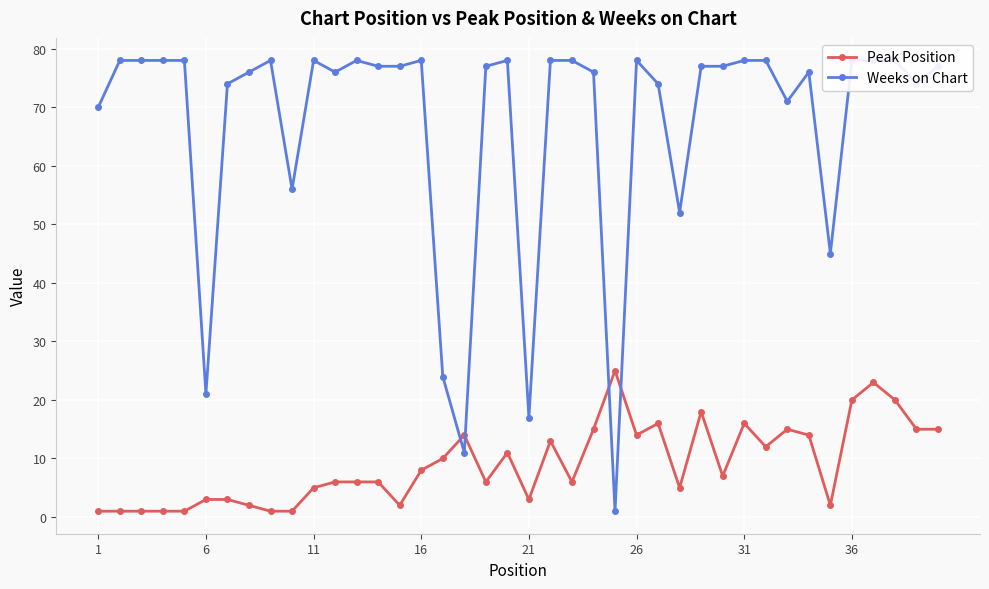

What is the maximum value for Peak Position?

25